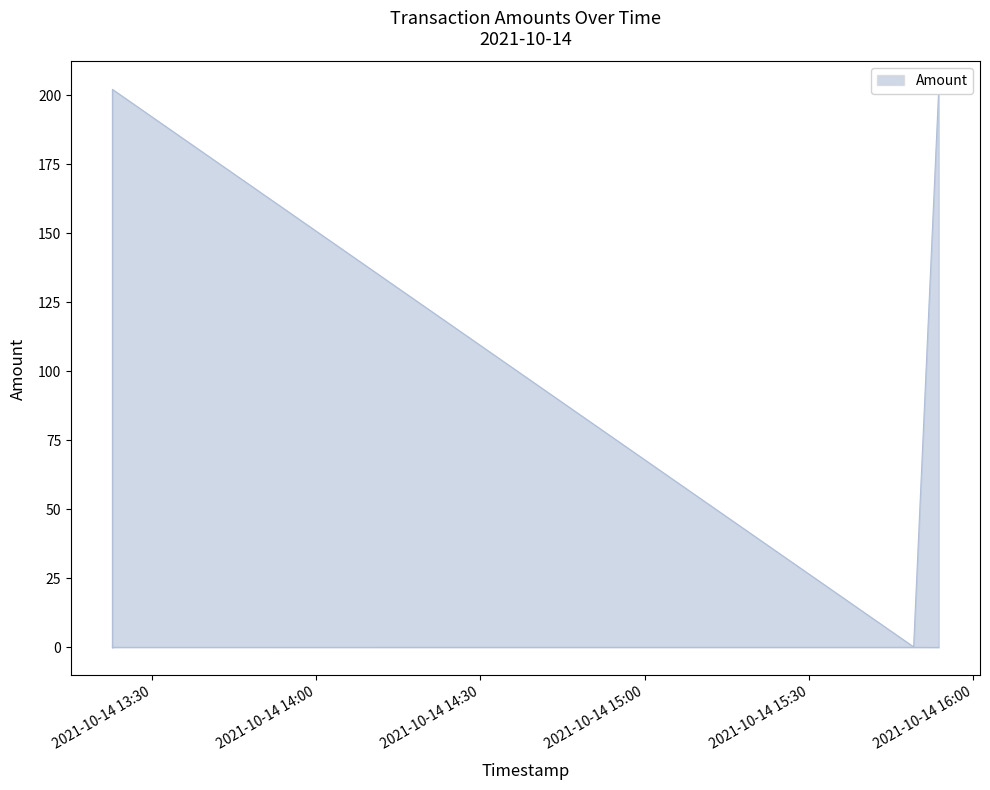

Is it true that Amount equals 296.9 at 2021-10-14 15:53:44?

False